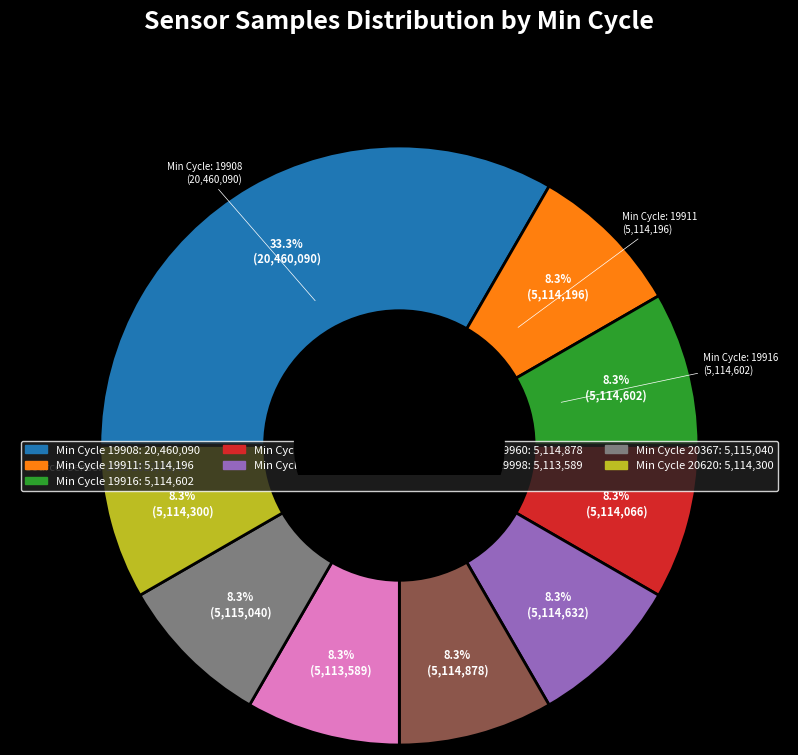

Count the number of slices in the pie.

9